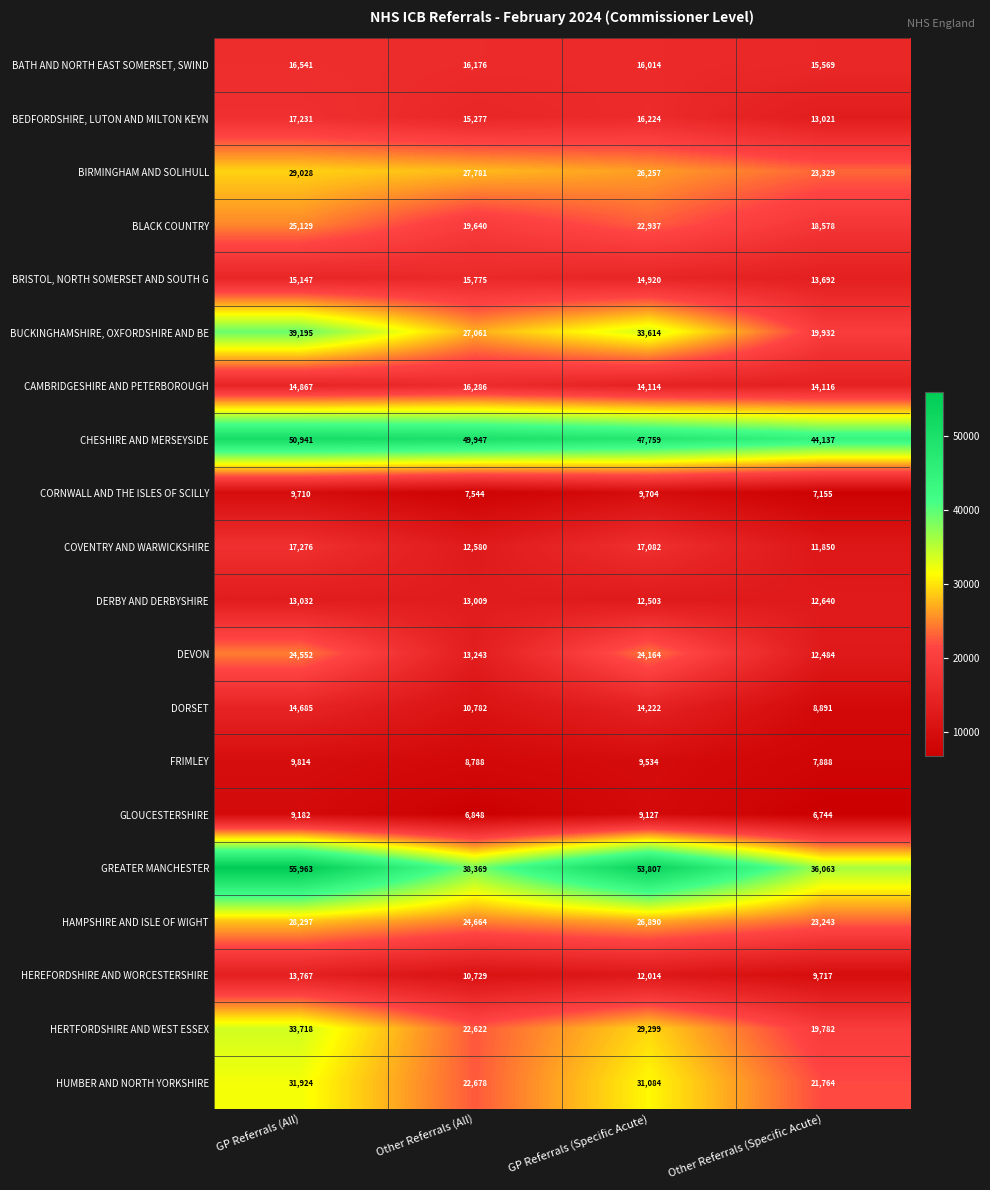

What is the greatest value displayed?

55963